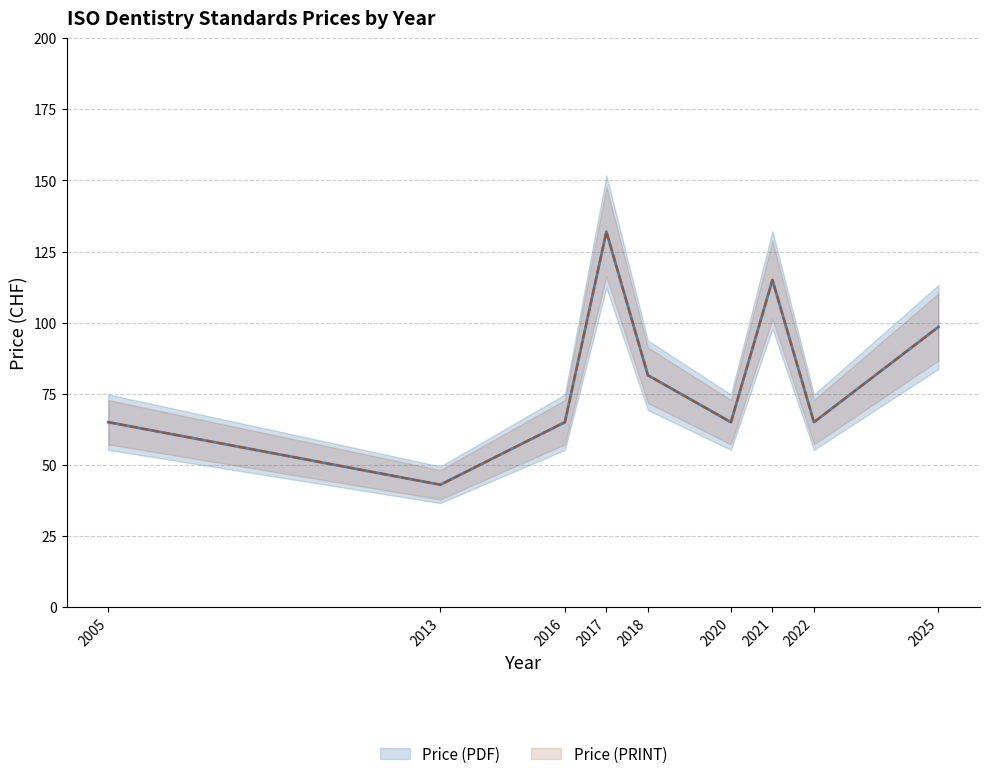

What is the sum of the Price (PDF) values at 2021 and 2021?

230